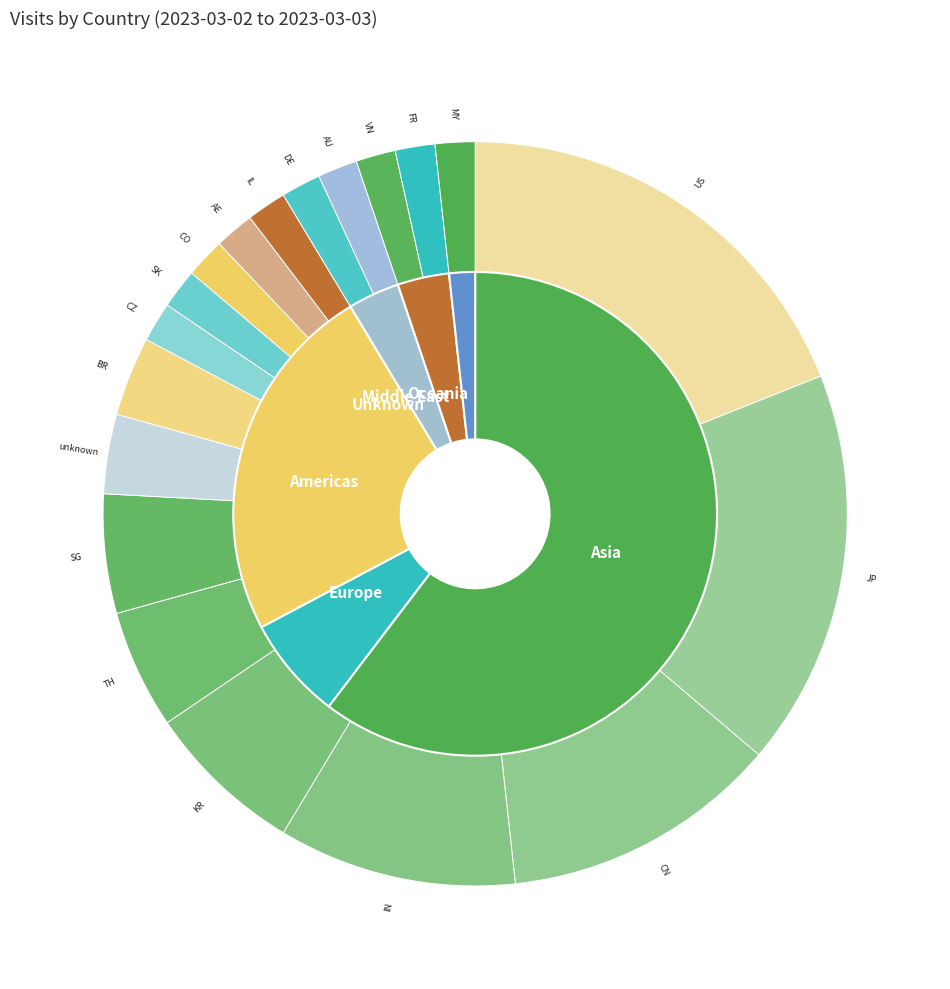

To the nearest percent, what portion does unknown represent?

3%